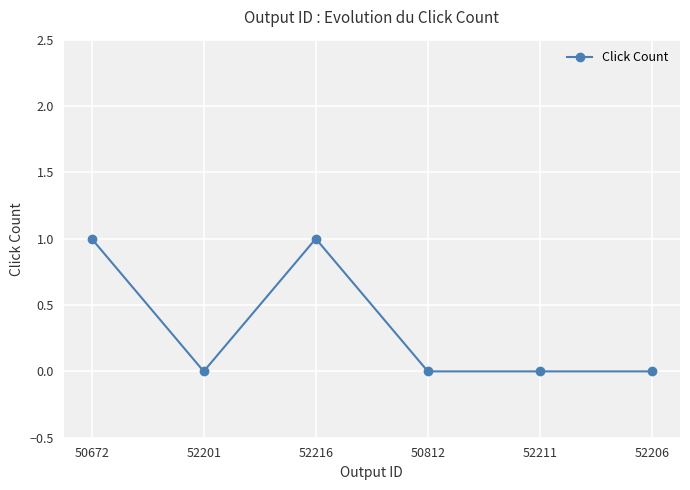

The chart shows a value of 1 at 52216. True or false?

True